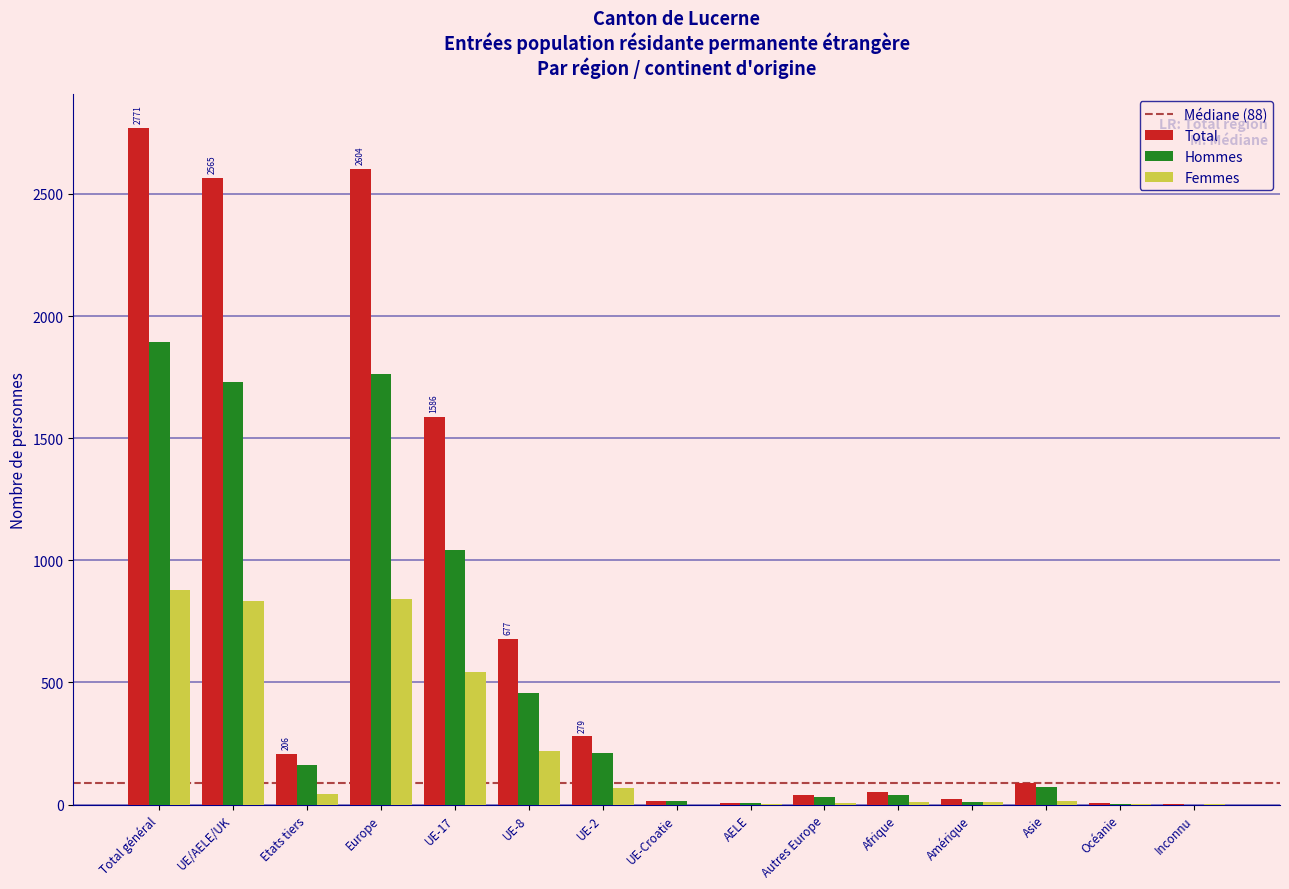

What is the sum of all Total values?

10917